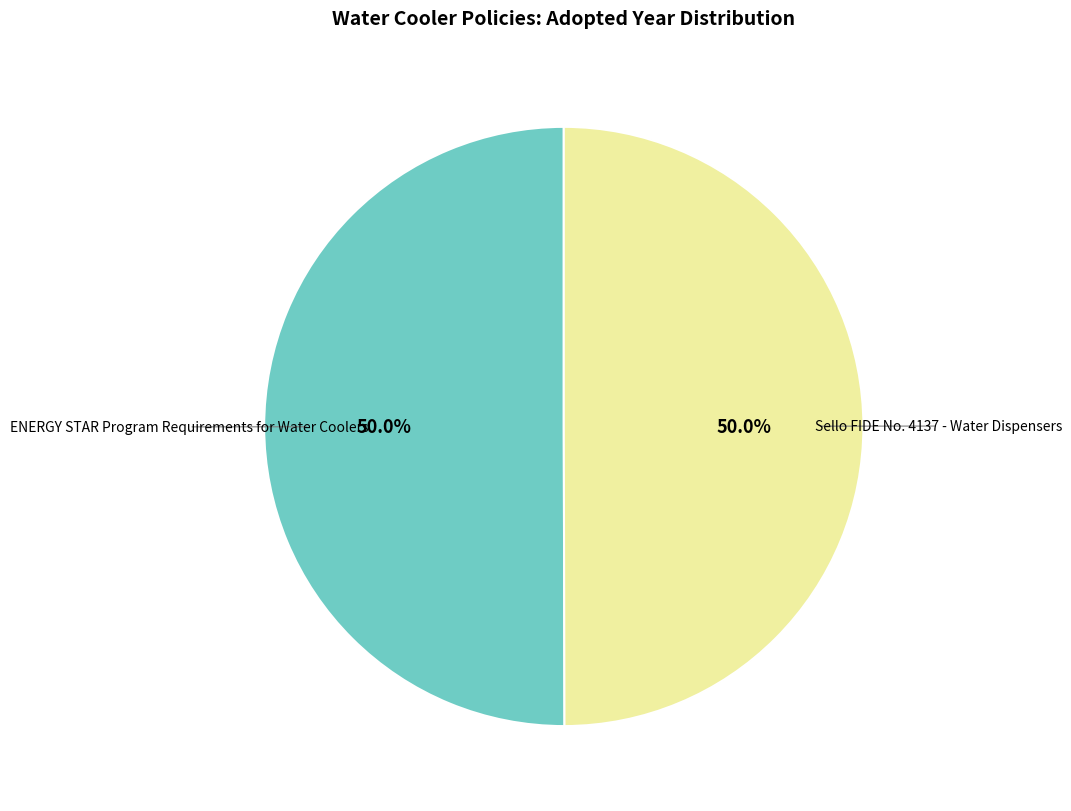

Count the number of slices in the pie.

2